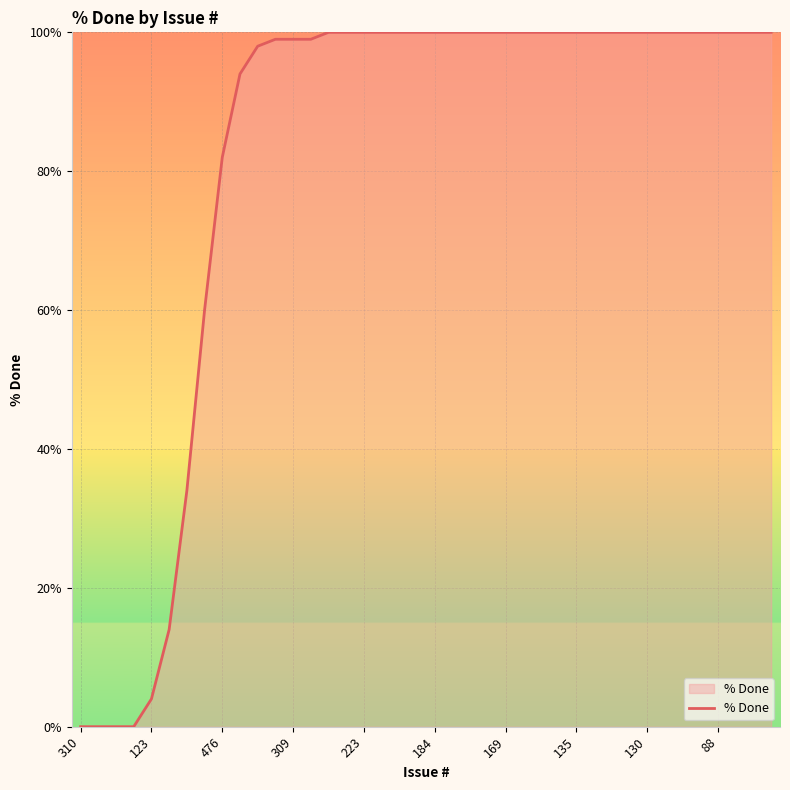

What is the greatest value displayed?

100